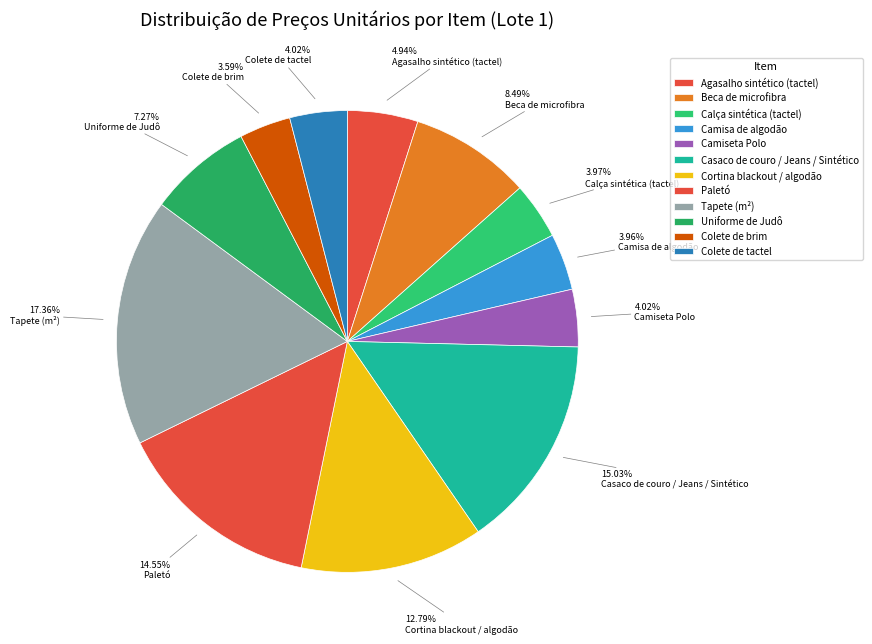

What is the smallest slice in the pie chart?

Colete de brim